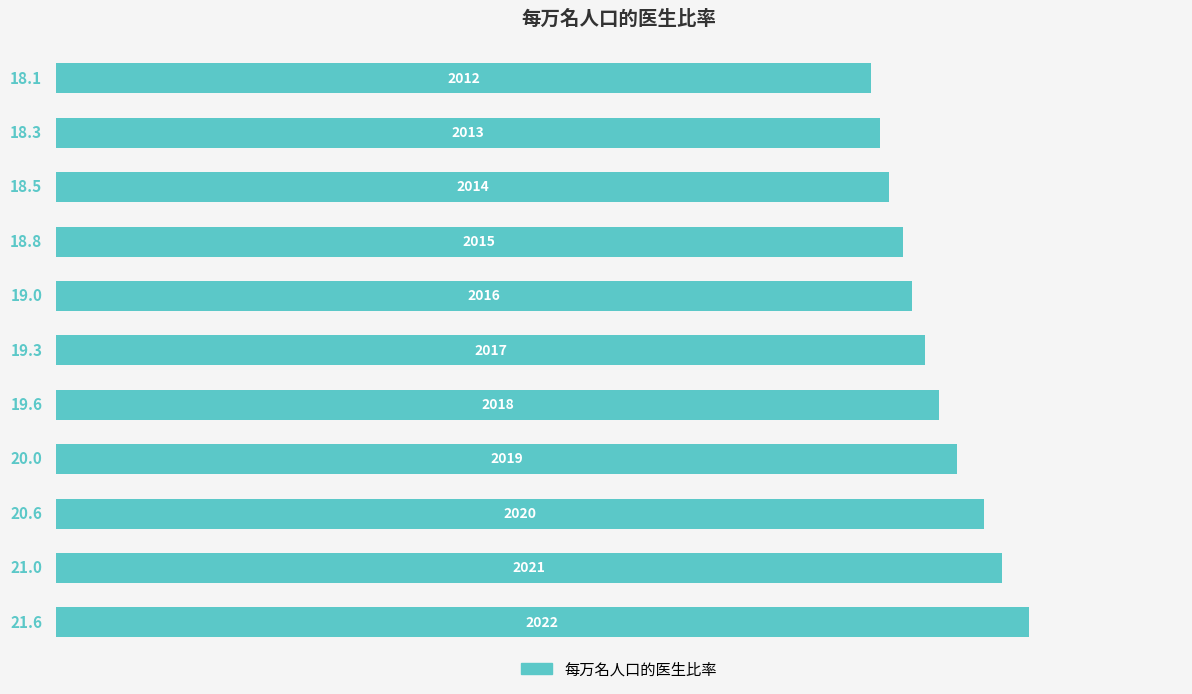

Reading top to bottom, list all the values displayed in this chart.

18.1	18.3	18.5	18.8	19.0	19.3	19.6	20.0	20.6	21.0	21.6